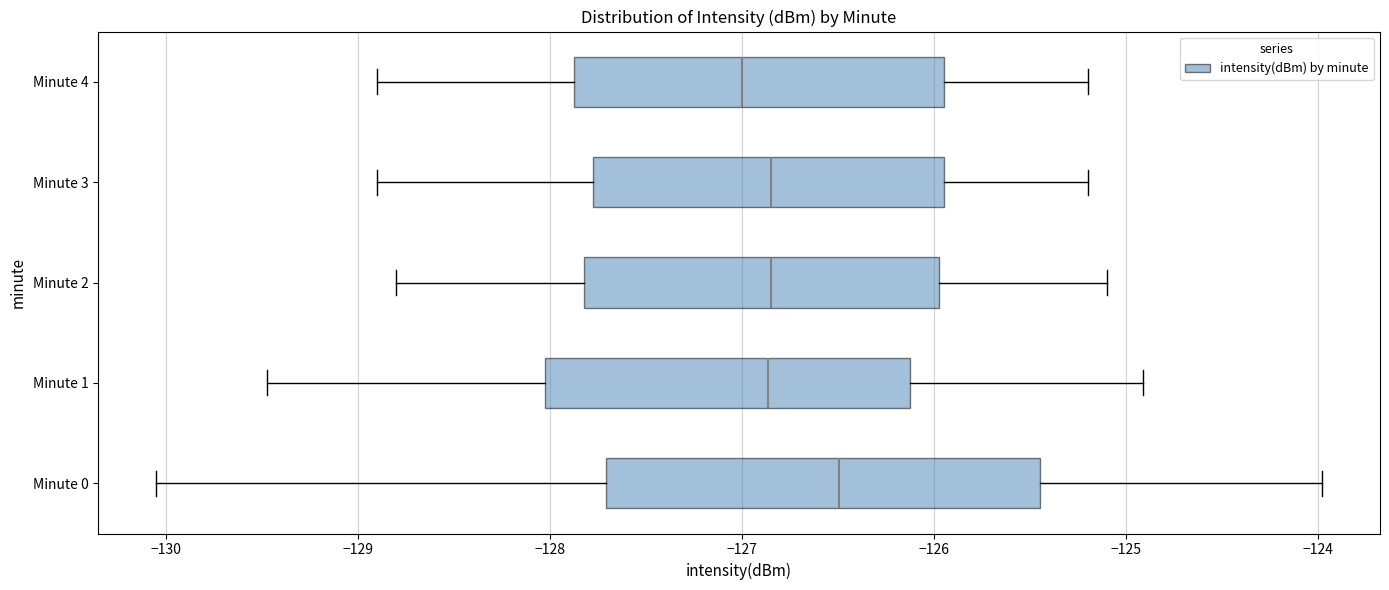

Where does the median line of the box for Minute 1 sit on the x-axis? The values are not printed on the chart, so give them approximately, as read against the axis.

-126.9